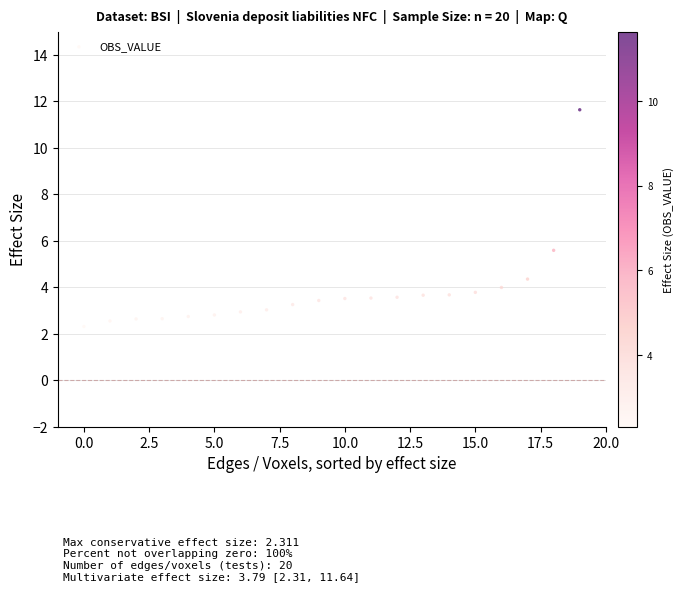

What is the range of Y values (max minus min)?

9.3